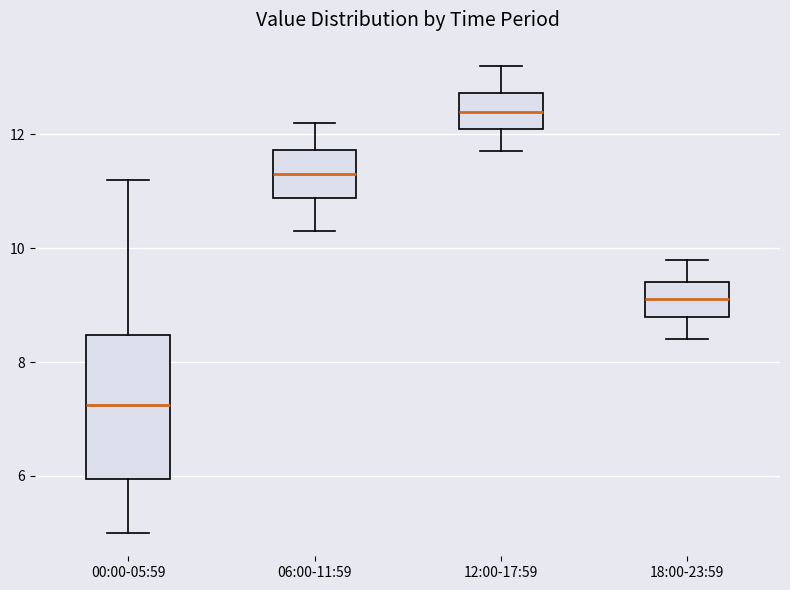

Where does the upper whisker of the box for 18:00-23:59 end on the y-axis? The values are not printed on the chart, so give them approximately, as read against the axis.

9.8